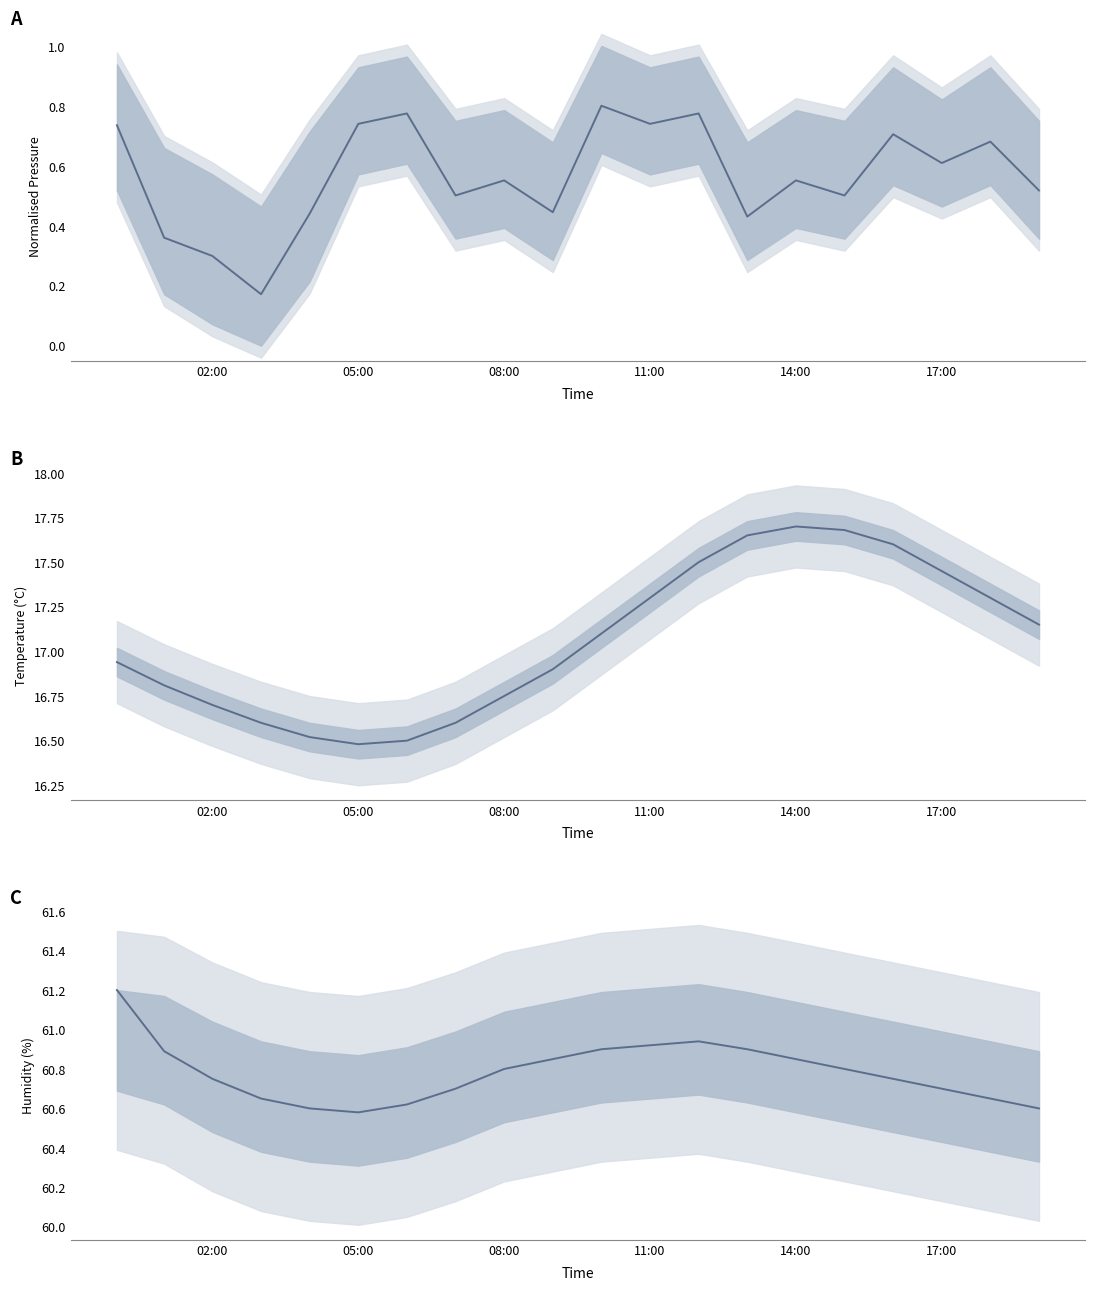

What is the smallest value displayed?

0.2